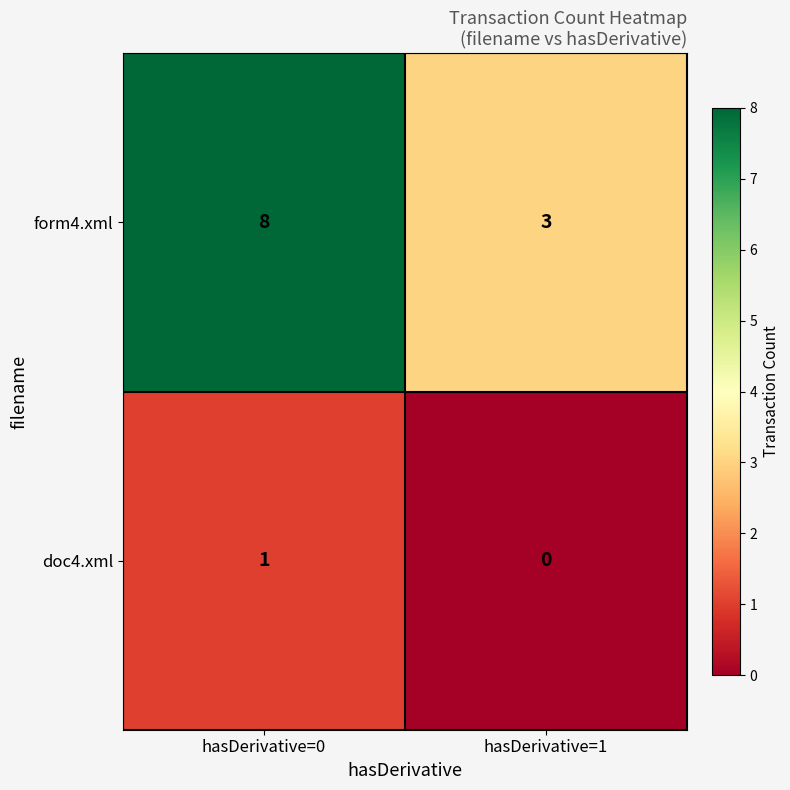

Rank the series by their maximum value, from lowest to highest.

doc4.xml, form4.xml